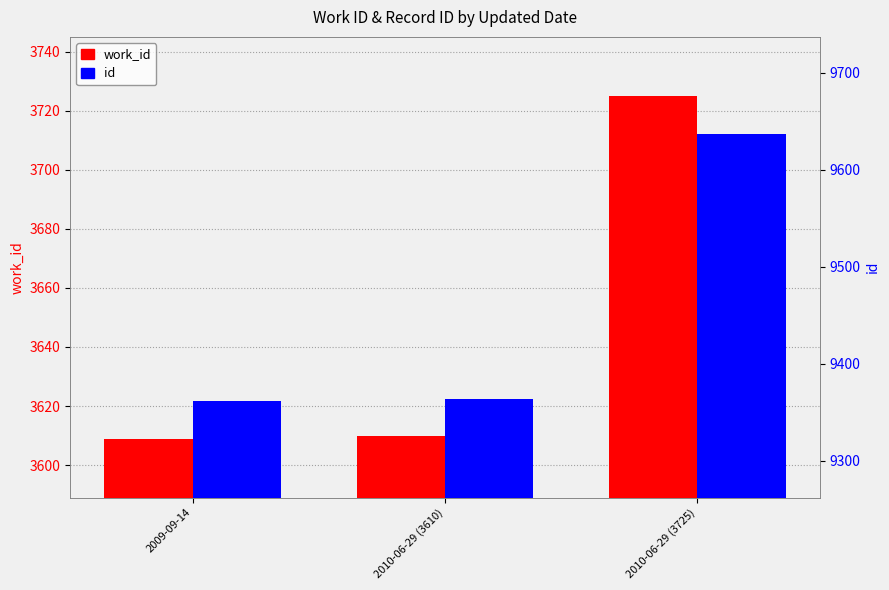

Which has a higher value, 2009-09-14 or 2010-06-29 (3725)?

2010-06-29 (3725)